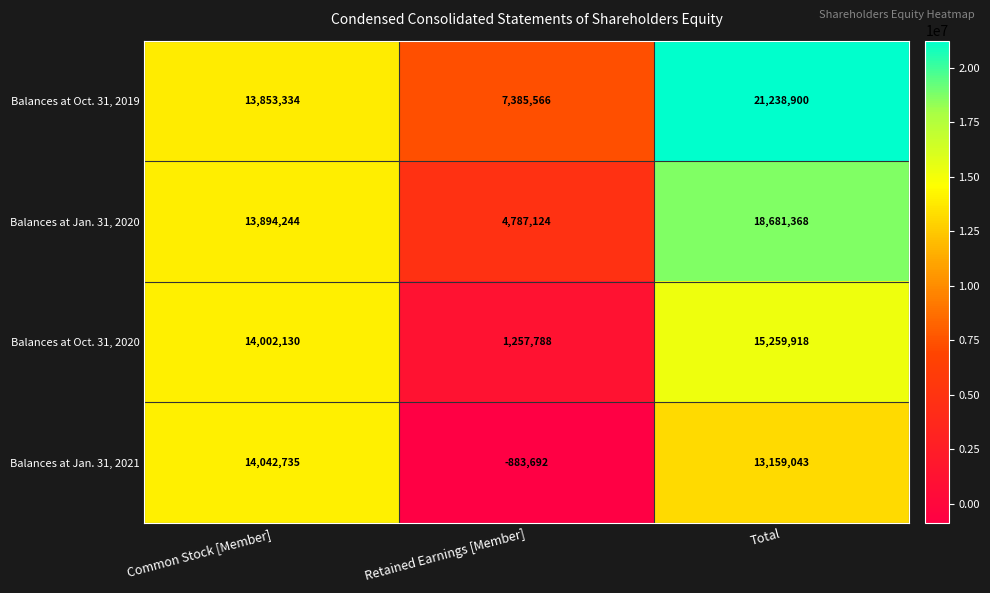

At which label is Balances at Oct. 31, 2020 closest to 8258853?

Common Stock [Member]